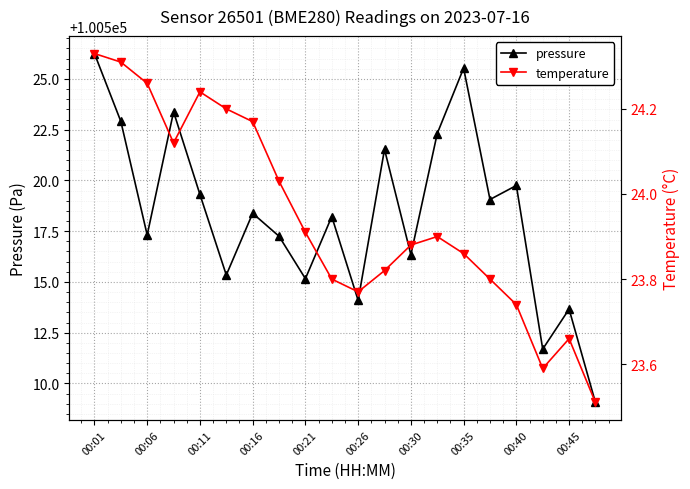

Is it true that pressure equals 100519.3 at 00:11?

True